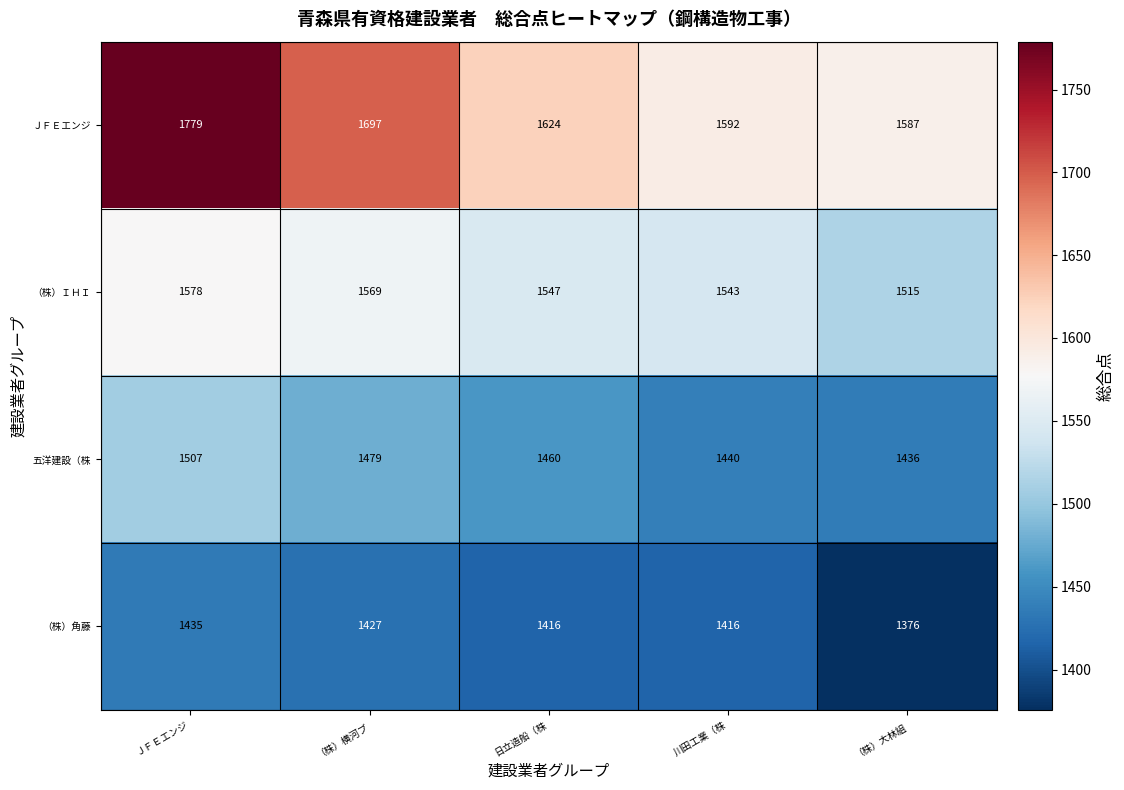

What is the difference between the 五洋建設（株 values at 日立造船（株 and 川田工業（株?

20